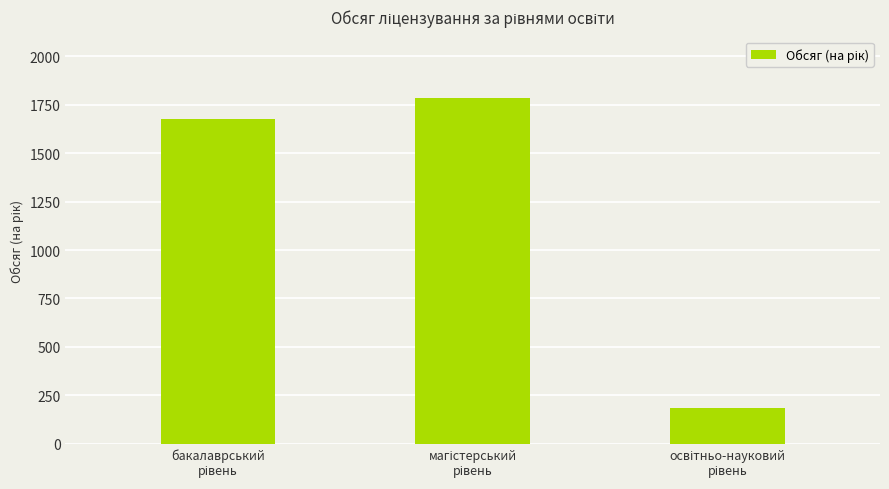

What is the smallest value displayed?

183